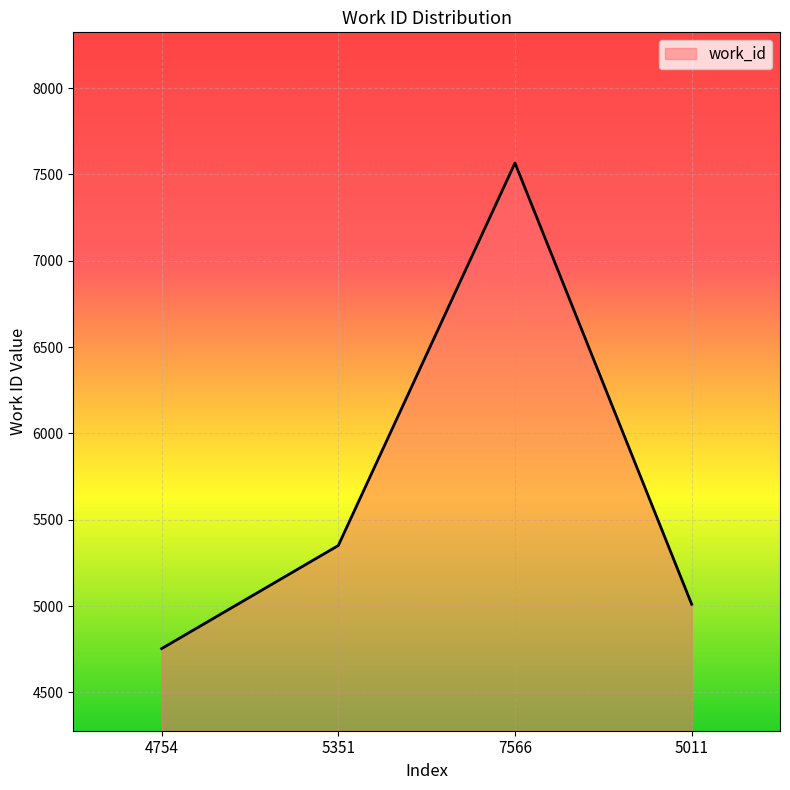

What is the difference between the maximum and minimum values?

2812